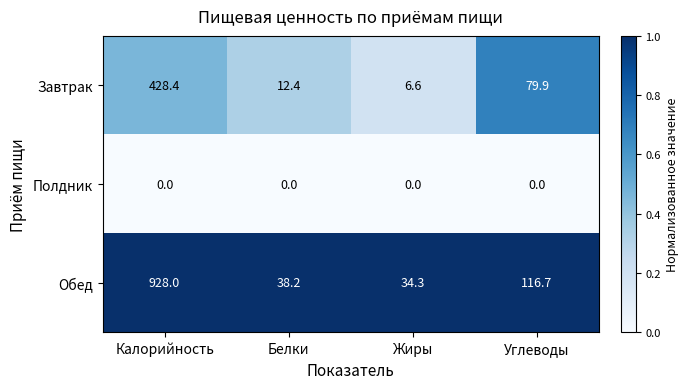

Which series has the largest total across all categories?

Обед